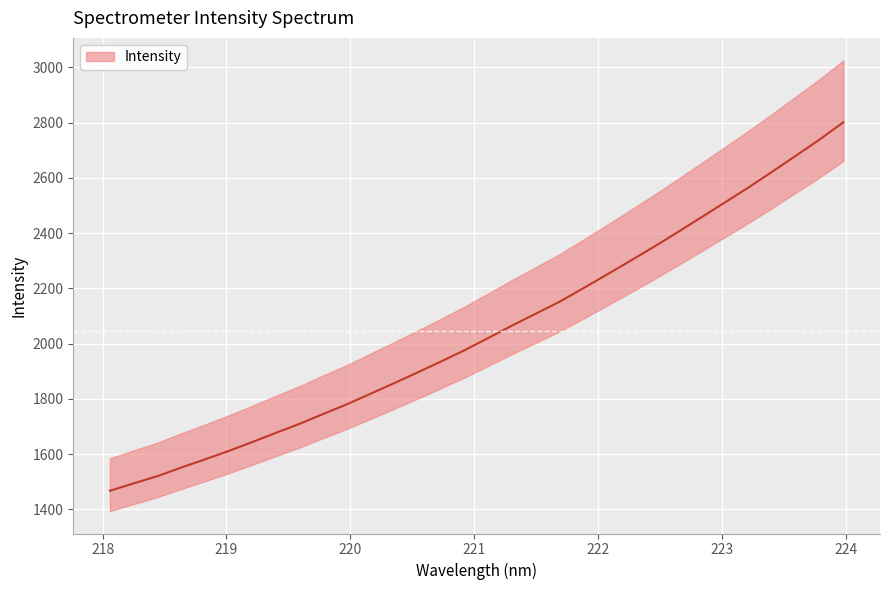

True or false: there are more than 0 points higher than both neighbors.

False